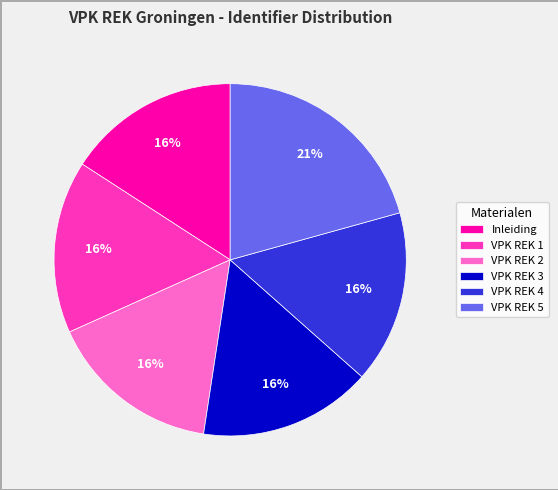

Is there any slice that represents more than half of the pie?

No